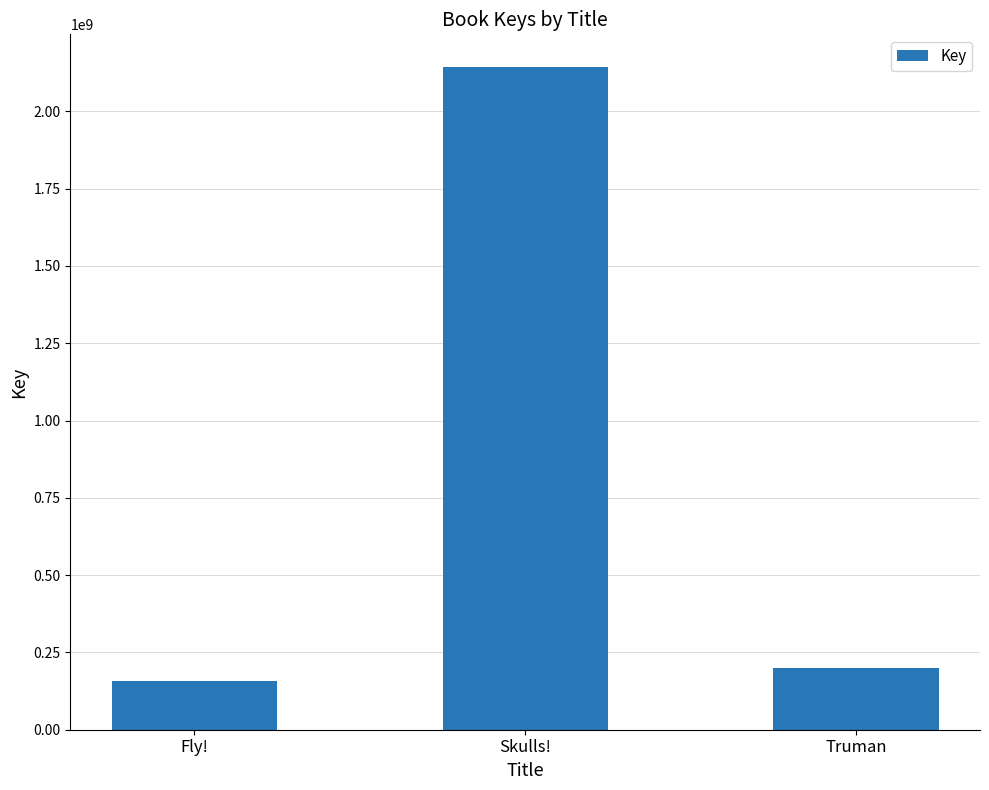

What value does the data have at Fly!, to the nearest 10?

157911570